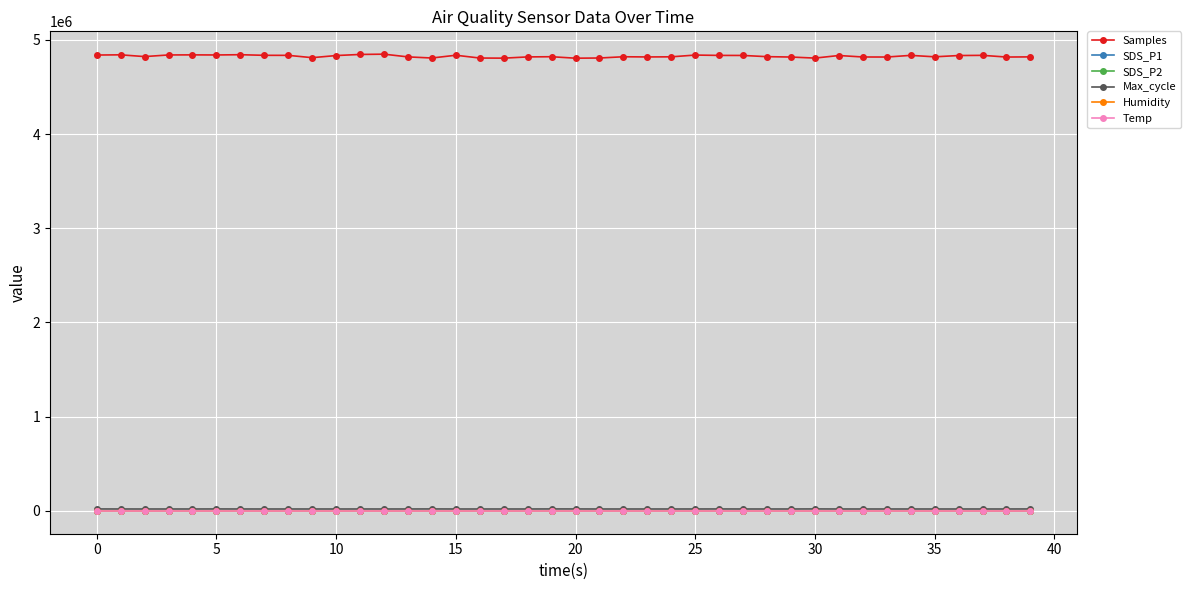

What is the value of the Temp point at the 33rd from the left?

16.8